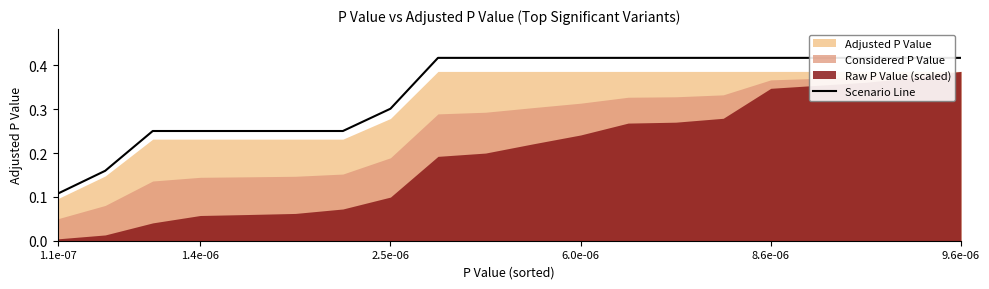

What is the label of the 11th point from the right?

9